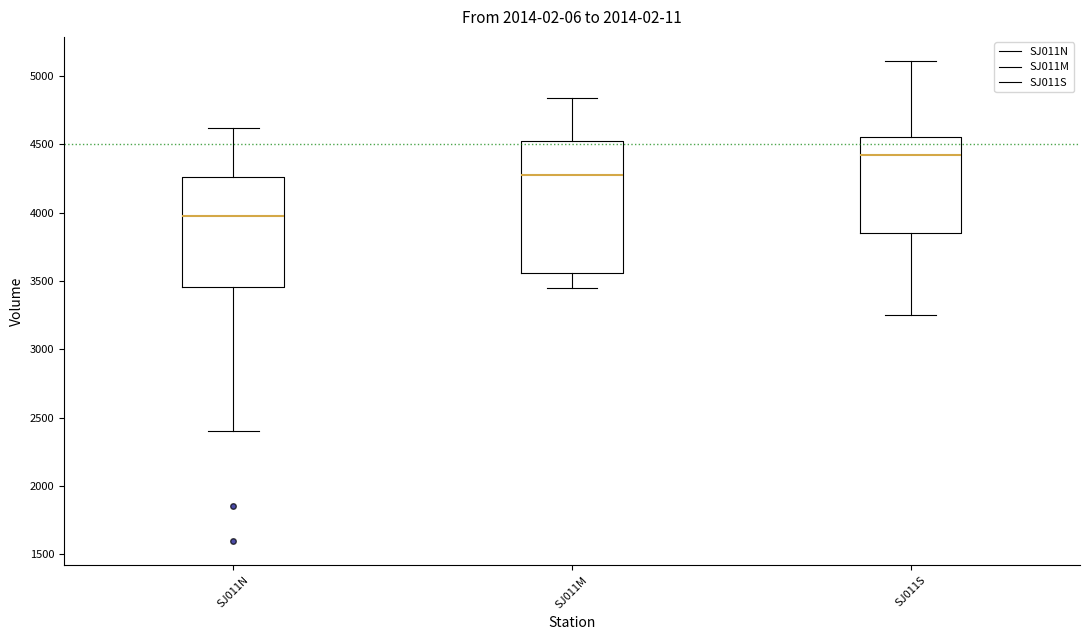

Reading left to right, read every box against the y-axis: the position of its median line, the range the box covers, and the ends of its whiskers. The values are not printed on the chart, so give them approximately, as read against the axis.

SJ011N: median 4000, box 3450 to 4250, whiskers 2400 to 4600
SJ011M: median 4300, box 3550 to 4550, whiskers 3450 to 4850
SJ011S: median 4400, box 3850 to 4550, whiskers 3250 to 5100